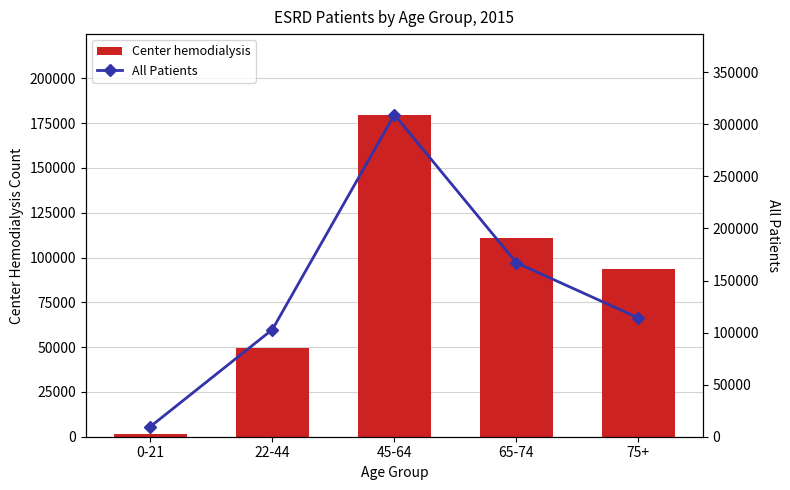

What is the difference between the All Patients values at 22-44 and 0-21?

93189